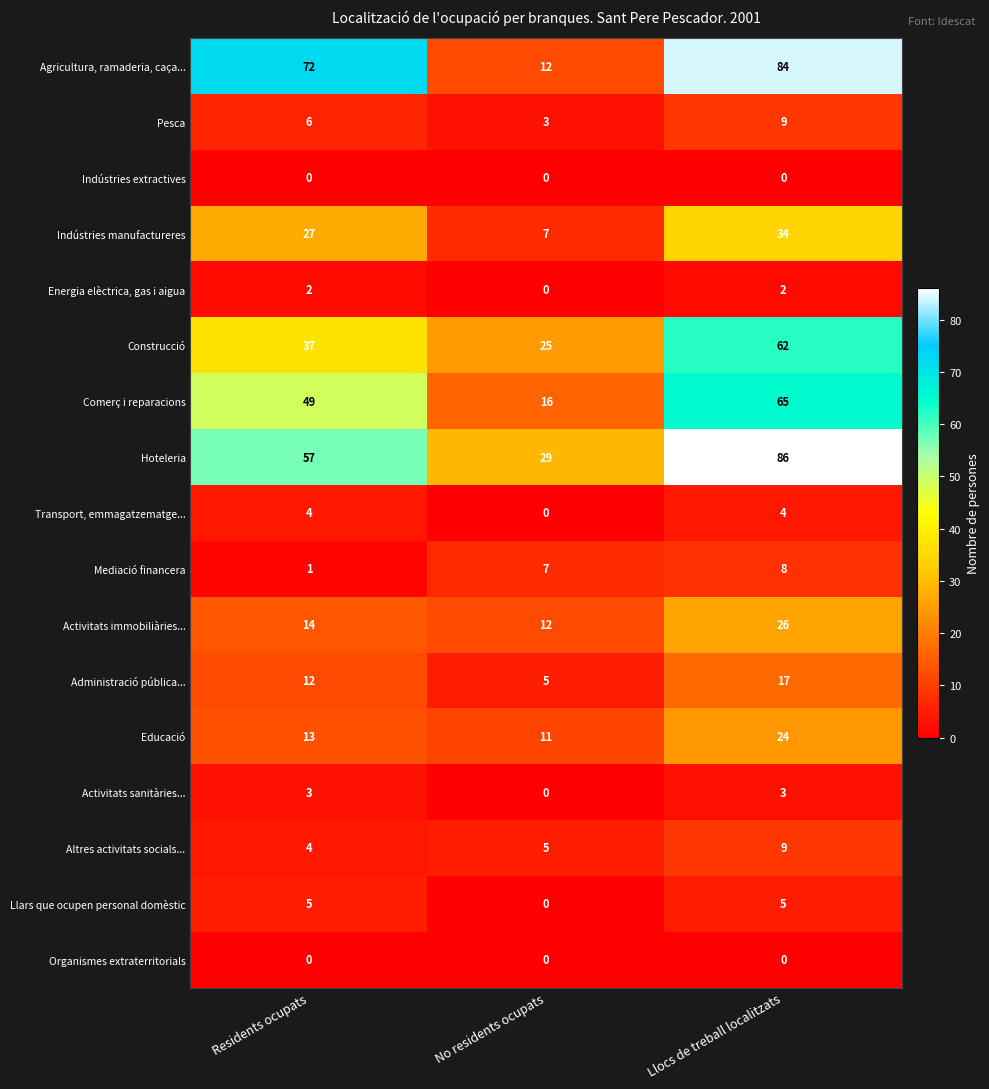

Read the Comerç i reparacions value at No residents ocupats.

16